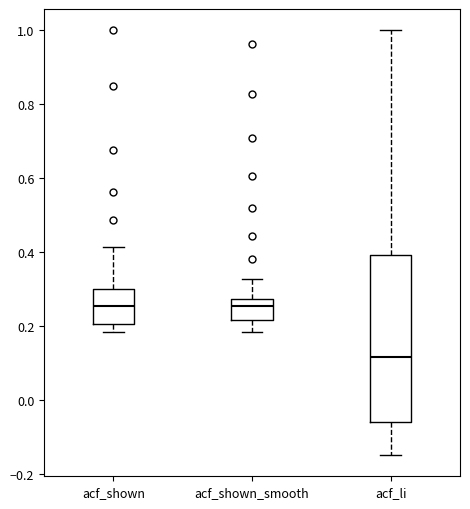

Reading left to right, transcribe this box plot: for each box, give where its median line is, the range the box spans, and where its two whiskers end, as read against the y-axis. The values are not printed on the chart, so give them approximately, as read against the axis.

acf_shown: median 0.26, box 0.20 to 0.30, whiskers 0.18 to 0.42
acf_shown_smooth: median 0.26, box 0.22 to 0.28, whiskers 0.18 to 0.32
acf_li: median 0.12, box -0.06 to 0.40, whiskers -0.14 to 1.00